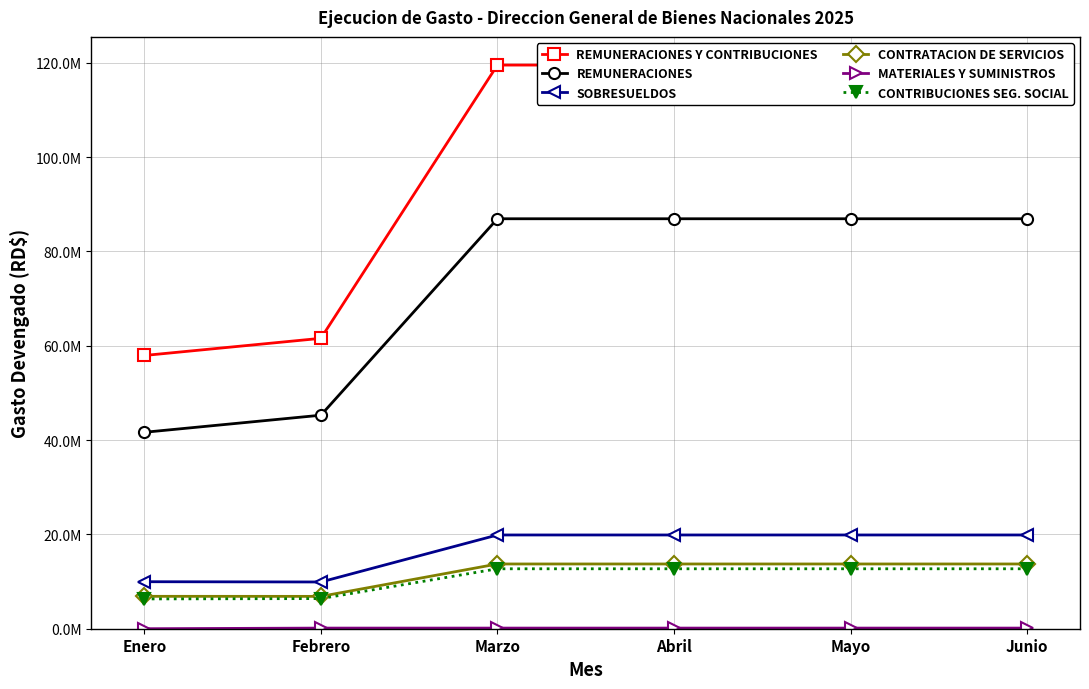

How many data points in REMUNERACIONES Y CONTRIBUCIONES are above 119536019?

4